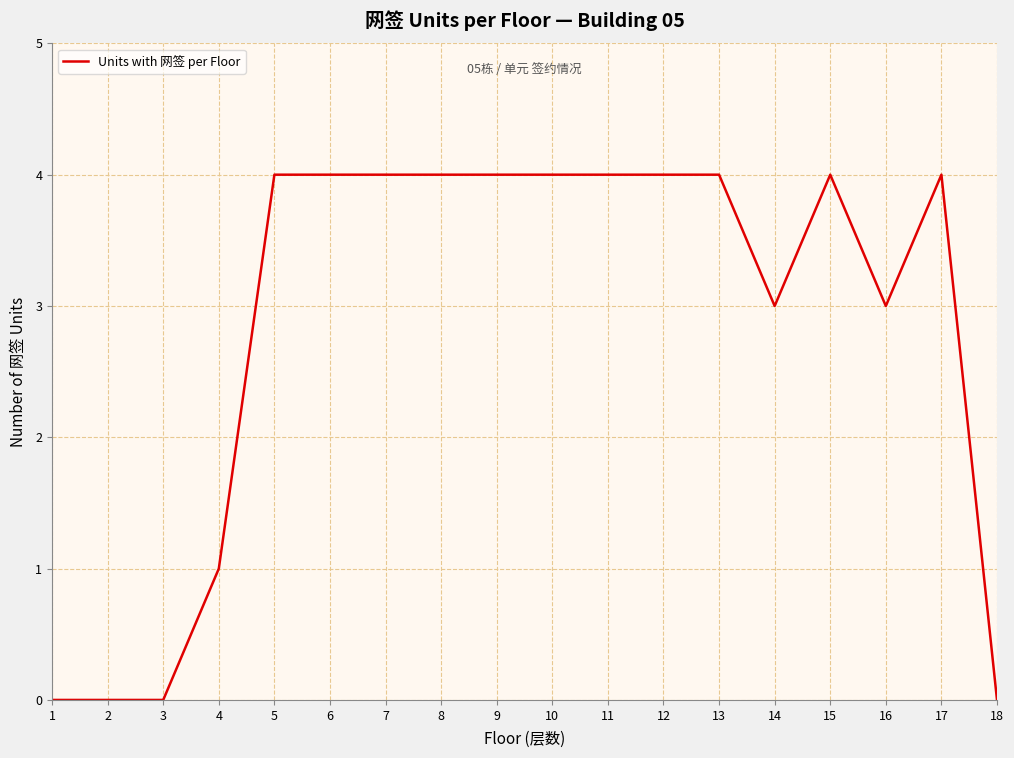

What is the change in value from 14 to 18?

-3